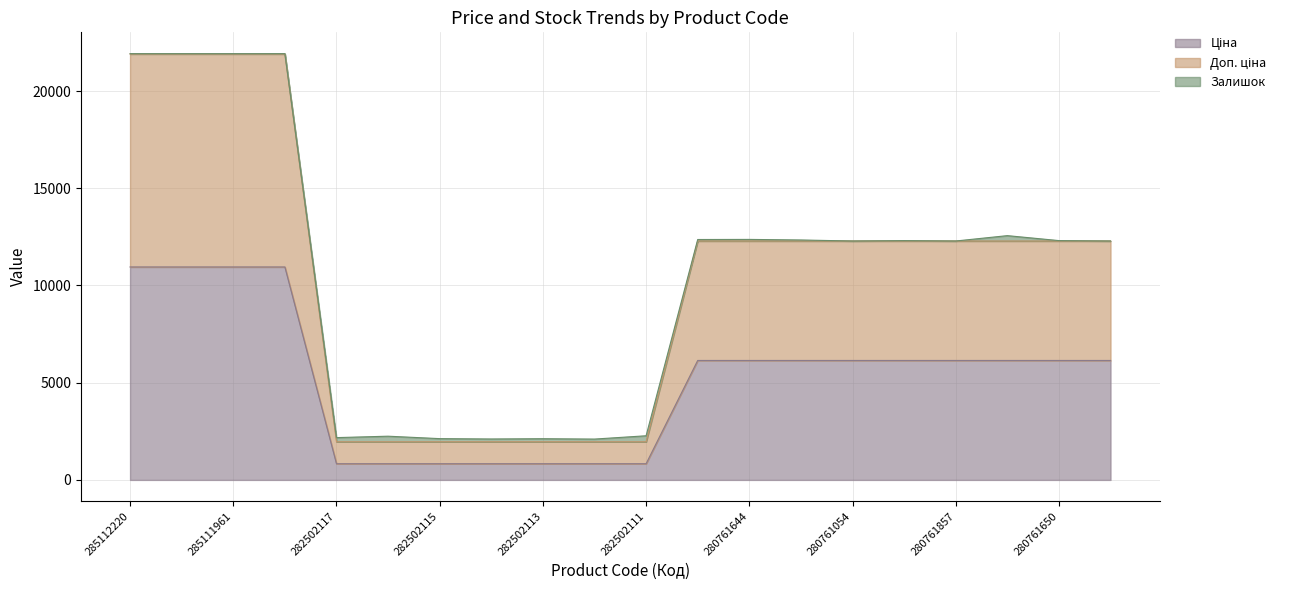

What is the difference between the highest and lowest values at 285111912?

10952.0